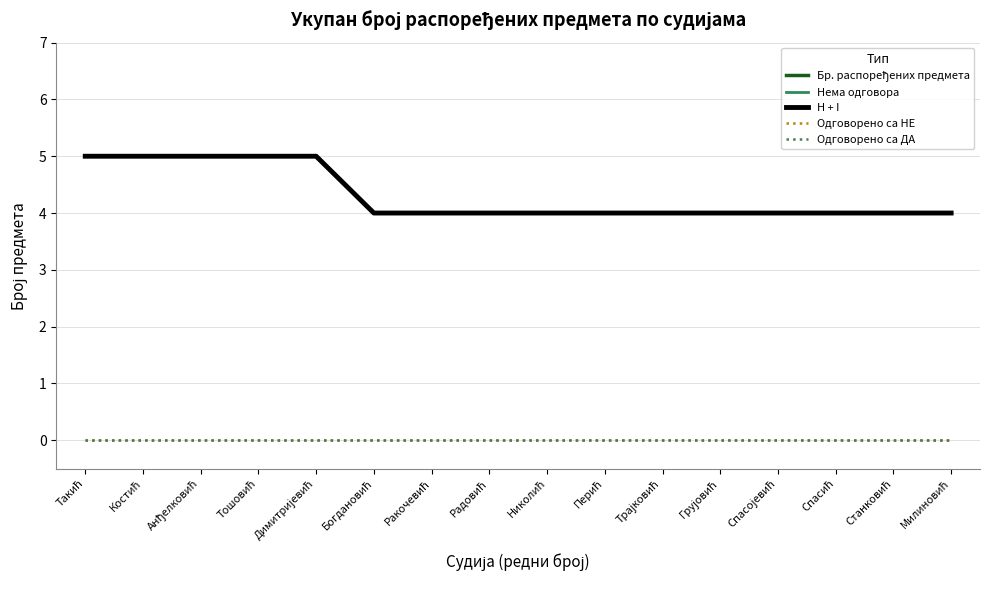

What is the value of the Нема одговора point at the 3rd from the left?

5